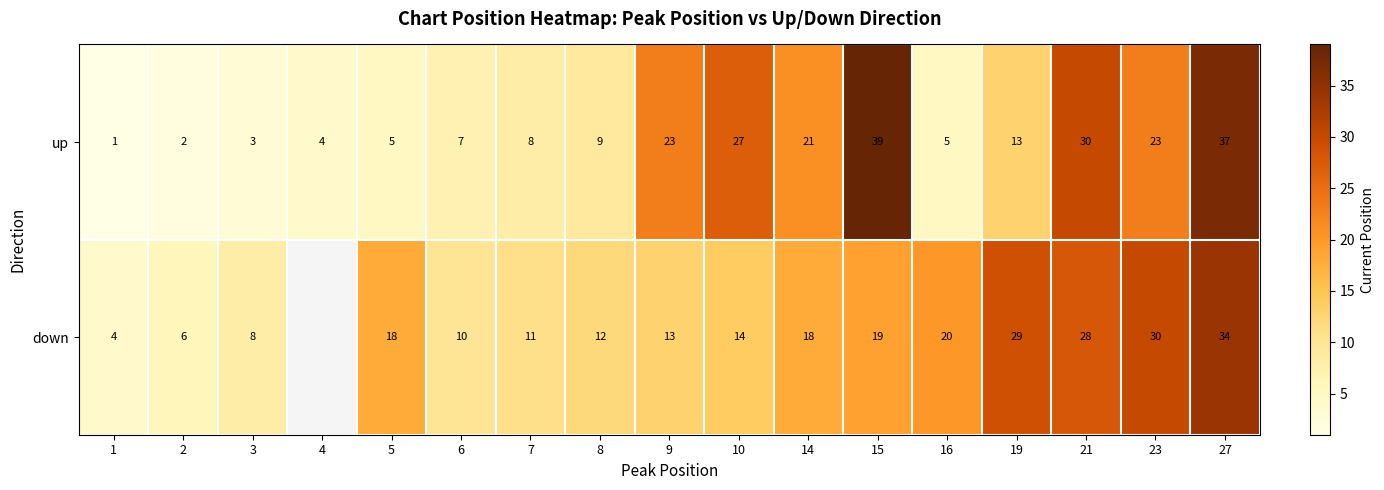

What is the sum of all up values?

257